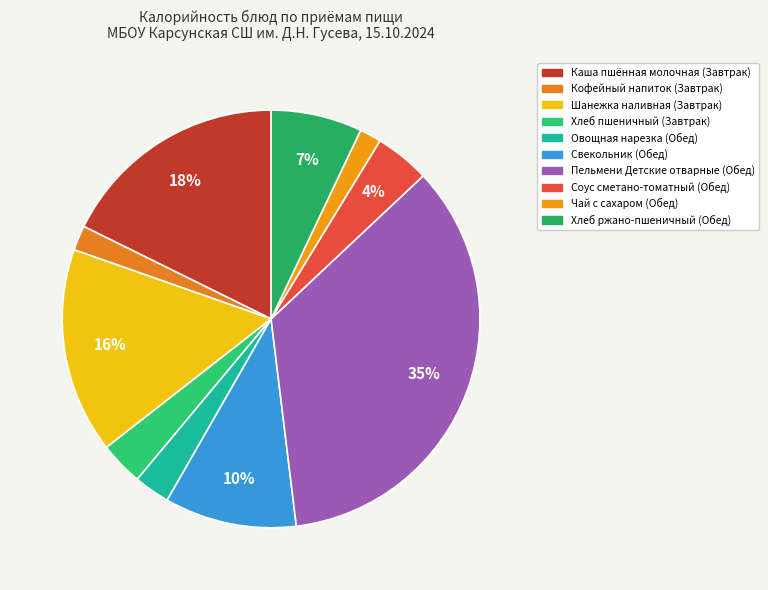

What is the largest slice in the pie chart?

Пельмени Детские отварные (Обед)